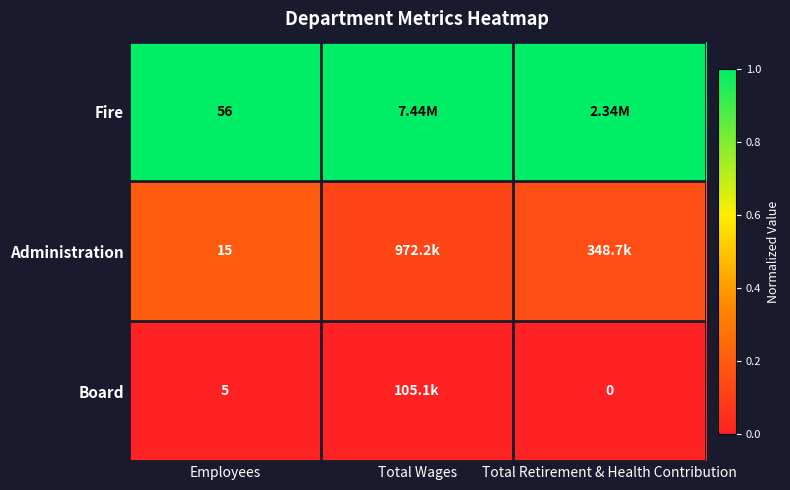

At Employees, list the series in order from smallest to largest.

Board, Administration, Fire